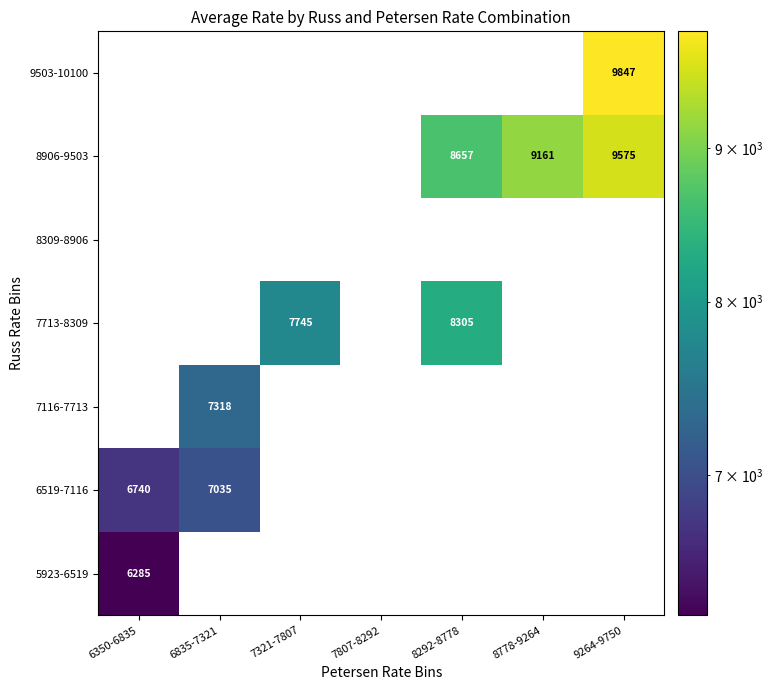

At which category is the sum across all series the highest?

9264-9750